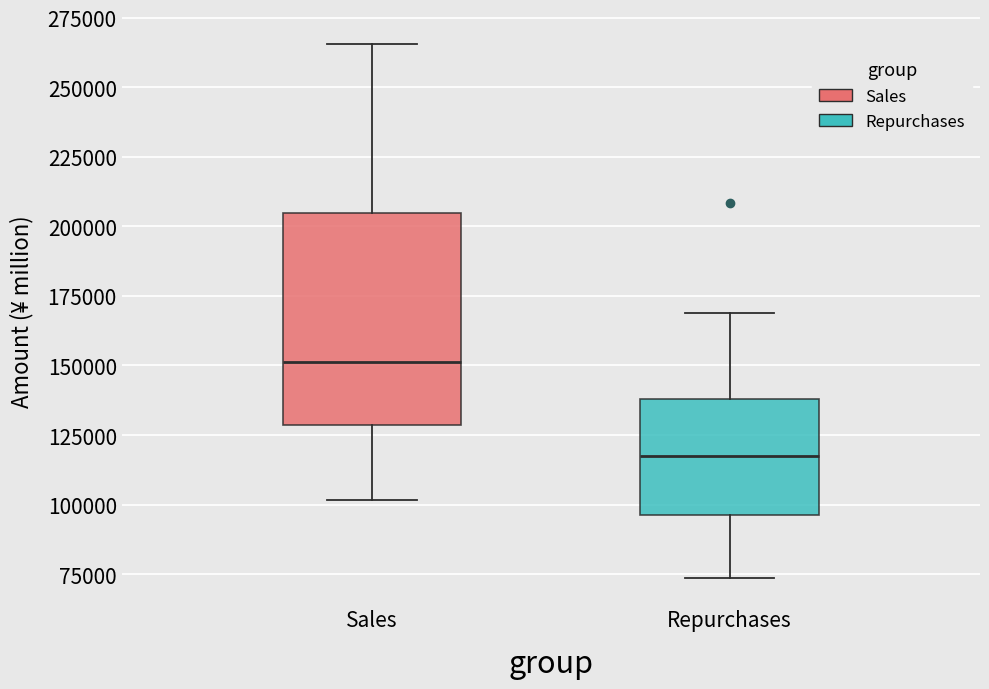

Reading left to right, transcribe this box plot: for each box, give where its median line is, the range the box spans, and where its two whiskers end, as read against the y-axis. The values are not printed on the chart, so give them approximately, as read against the axis.

Sales: median 150000, box 130000 to 205000, whiskers 100000 to 265000
Repurchases: median 120000, box 95000 to 140000, whiskers 75000 to 170000